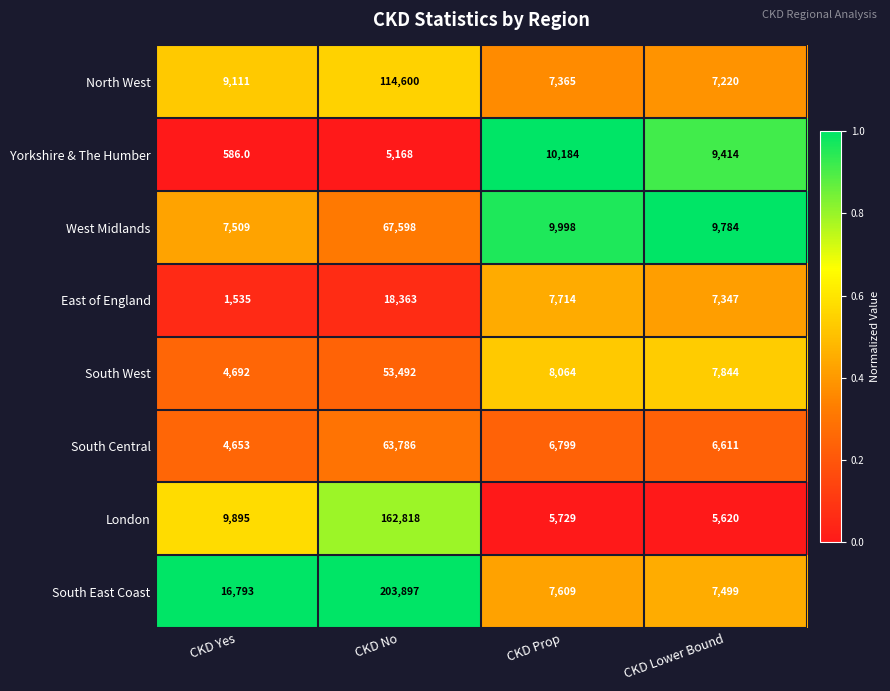

Which series has the widest spread of values?

South East Coast